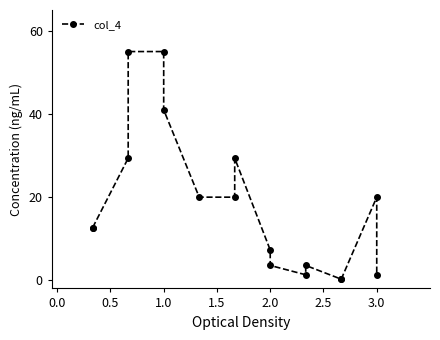

What is the difference between the maximum and minimum values?

54.8